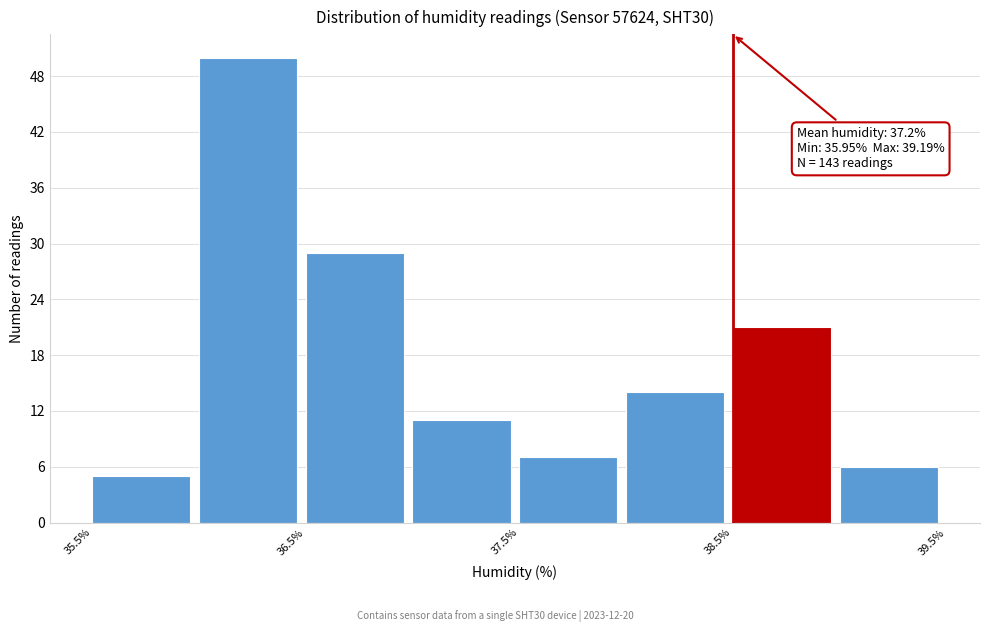

Over which range of the x-axis is the bar tallest?

36.0 to 36.5